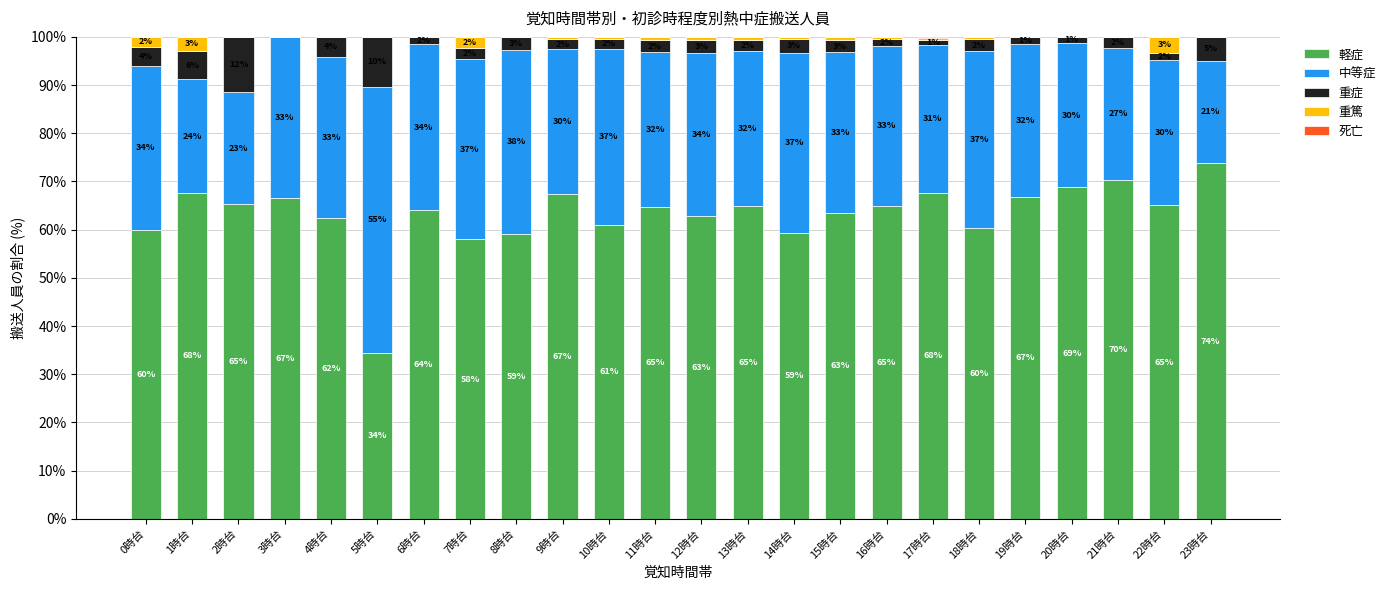

At which label does 軽症 reach its peak?

23時台